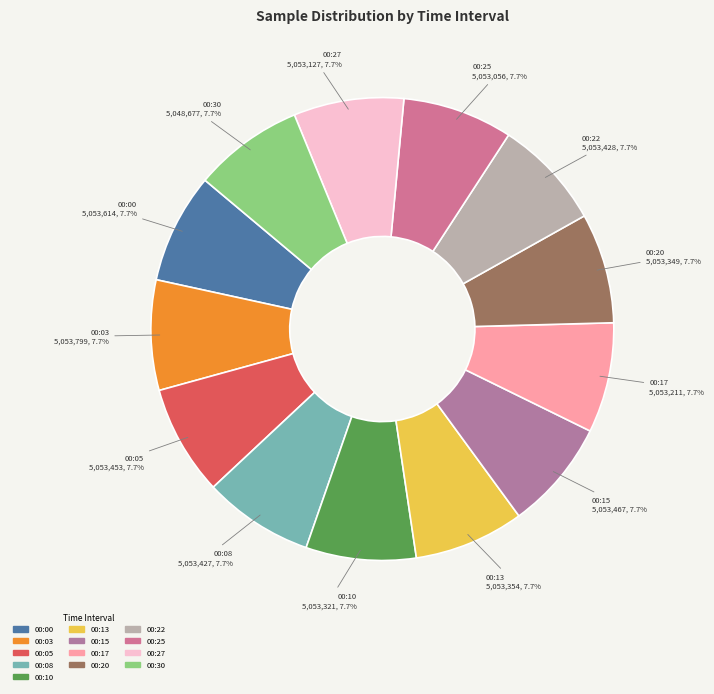

Approximately how many times larger is the value at 00:20 compared to 00:08?

1.0